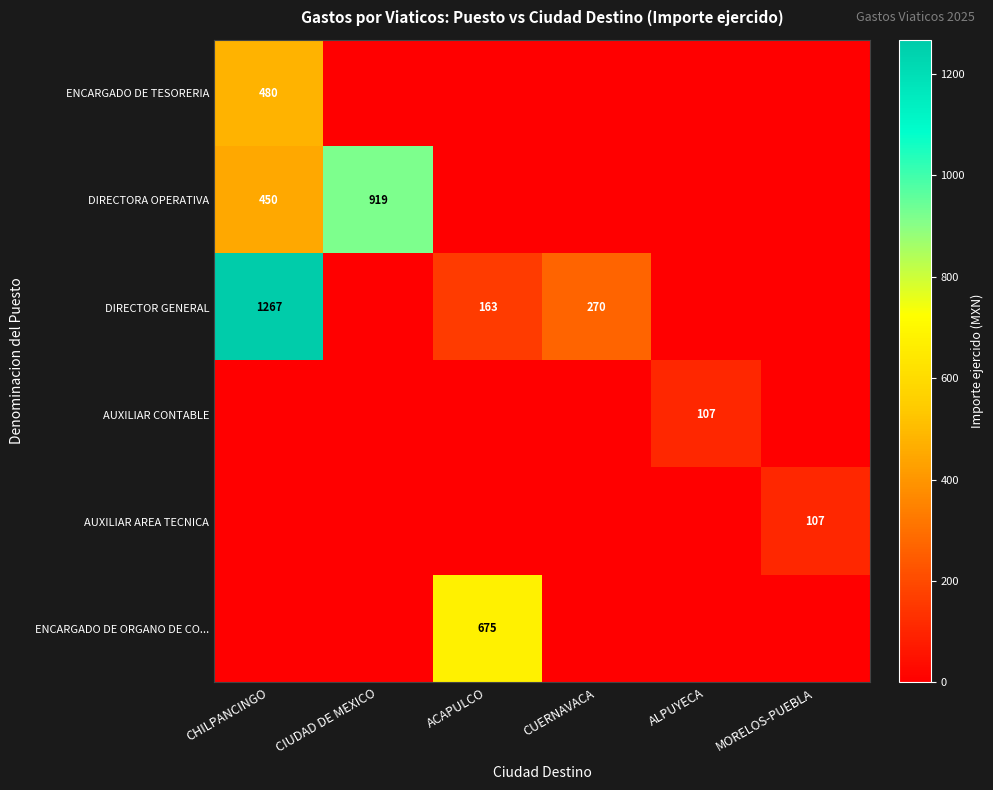

What is the difference between the highest and lowest values at CUERNAVACA?

270